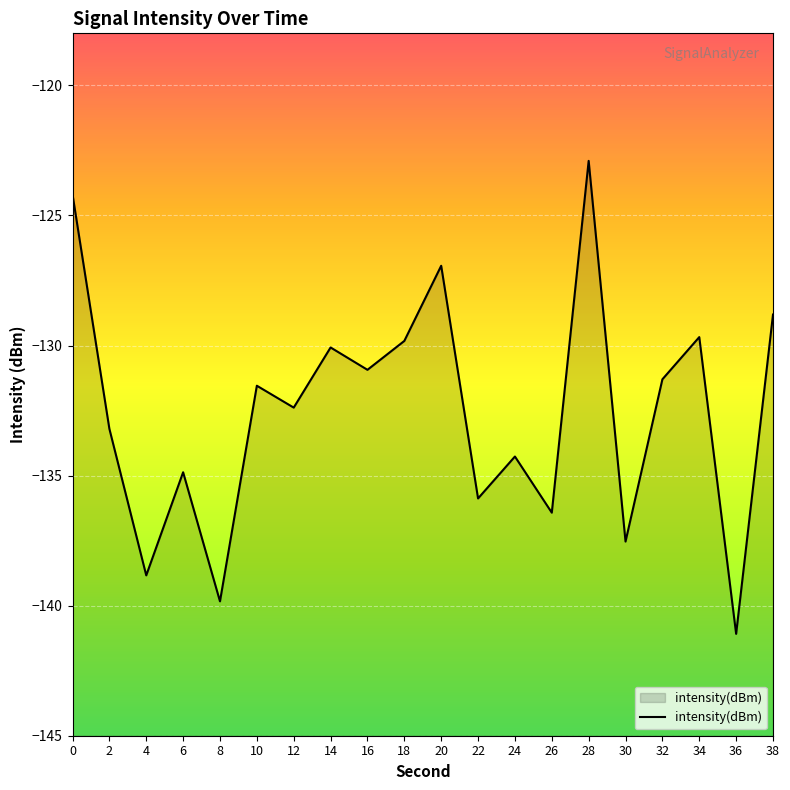

List the labels in order of value, largest first.

28, 0, 20, 38, 34, 18, 14, 16, 32, 10, 12, 2, 24, 6, 22, 26, 30, 4, 8, 36